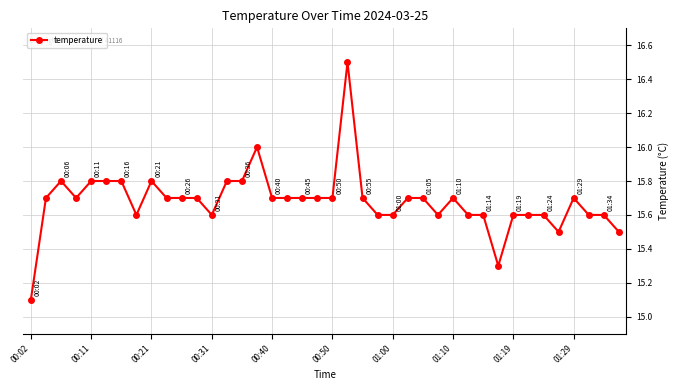

What is the smallest value displayed?

15.1